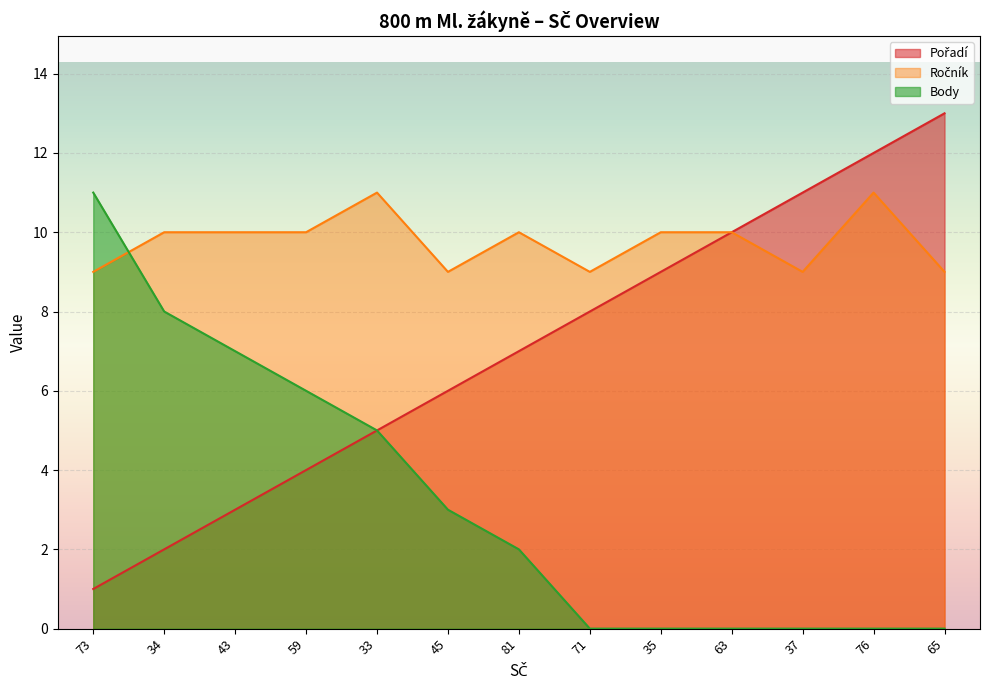

What are all the series names shown in the legend?

Pořadí, Ročník, Body